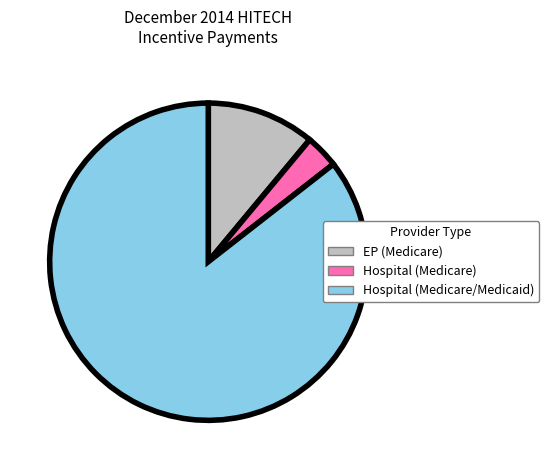

Is the sum of Hospital (Medicare) and Hospital (Medicare/Medicaid) greater than half?

Yes